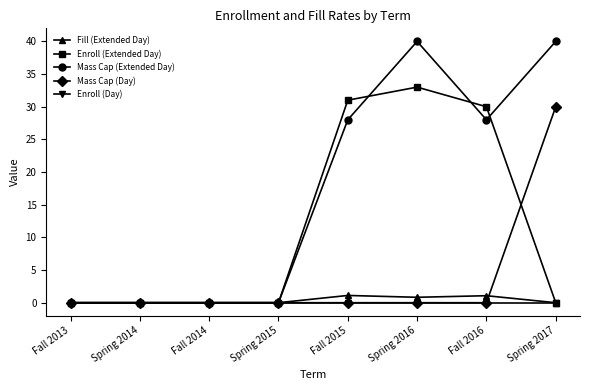

What is the label of the 2nd point from the left?

Spring 2014